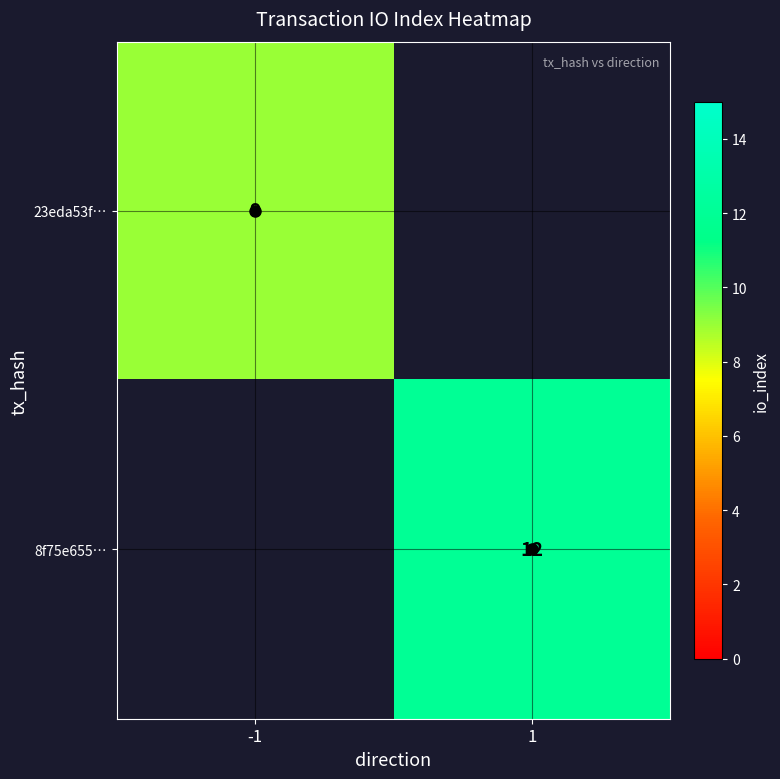

Is it true that 23eda53f… equals 15 at -1?

False